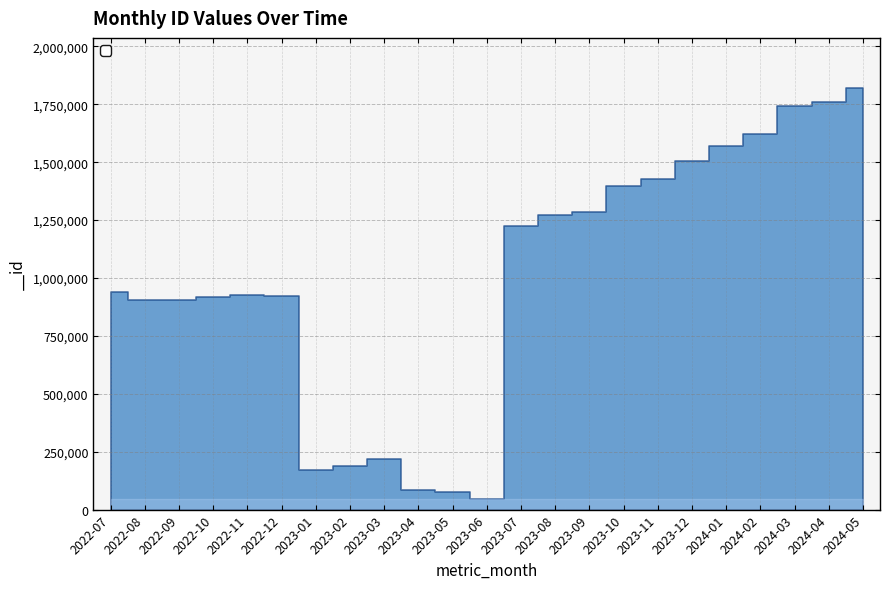

Count the number of data series in this chart.

1